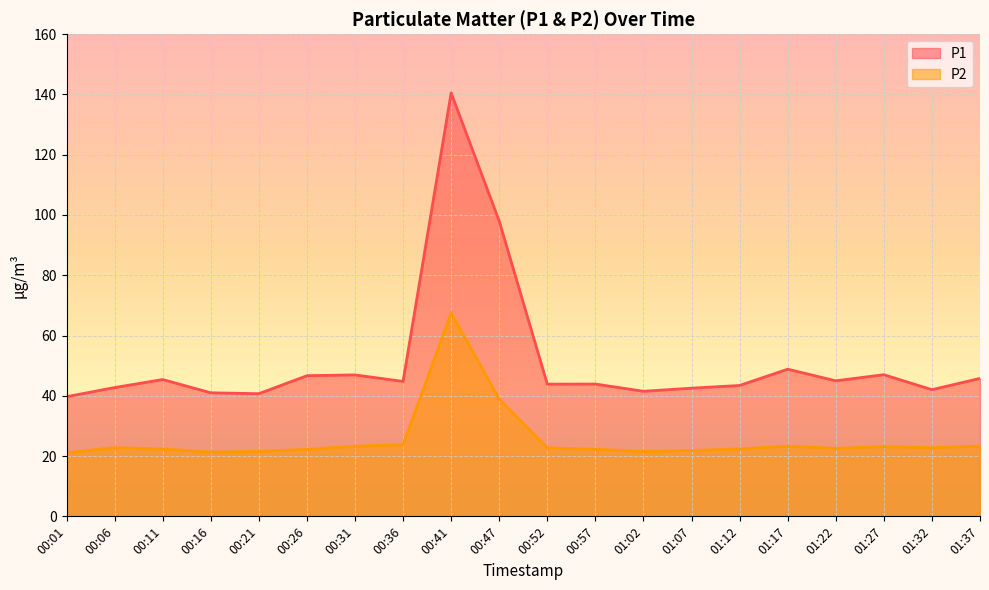

How many data points in P2 are less than 22?

5